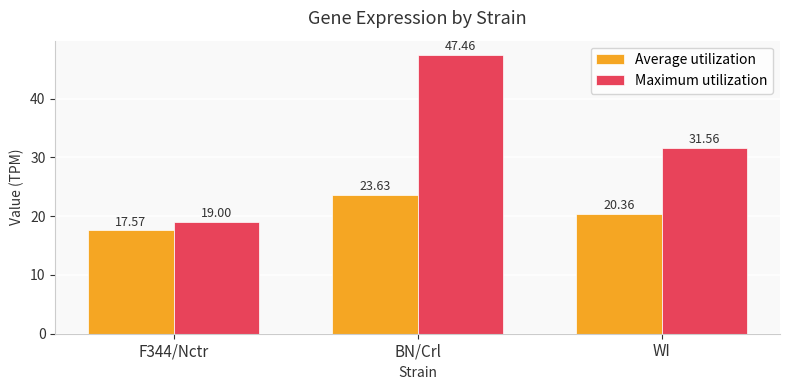

What is the spread (max minus min) of values at BN/Crl?

23.8